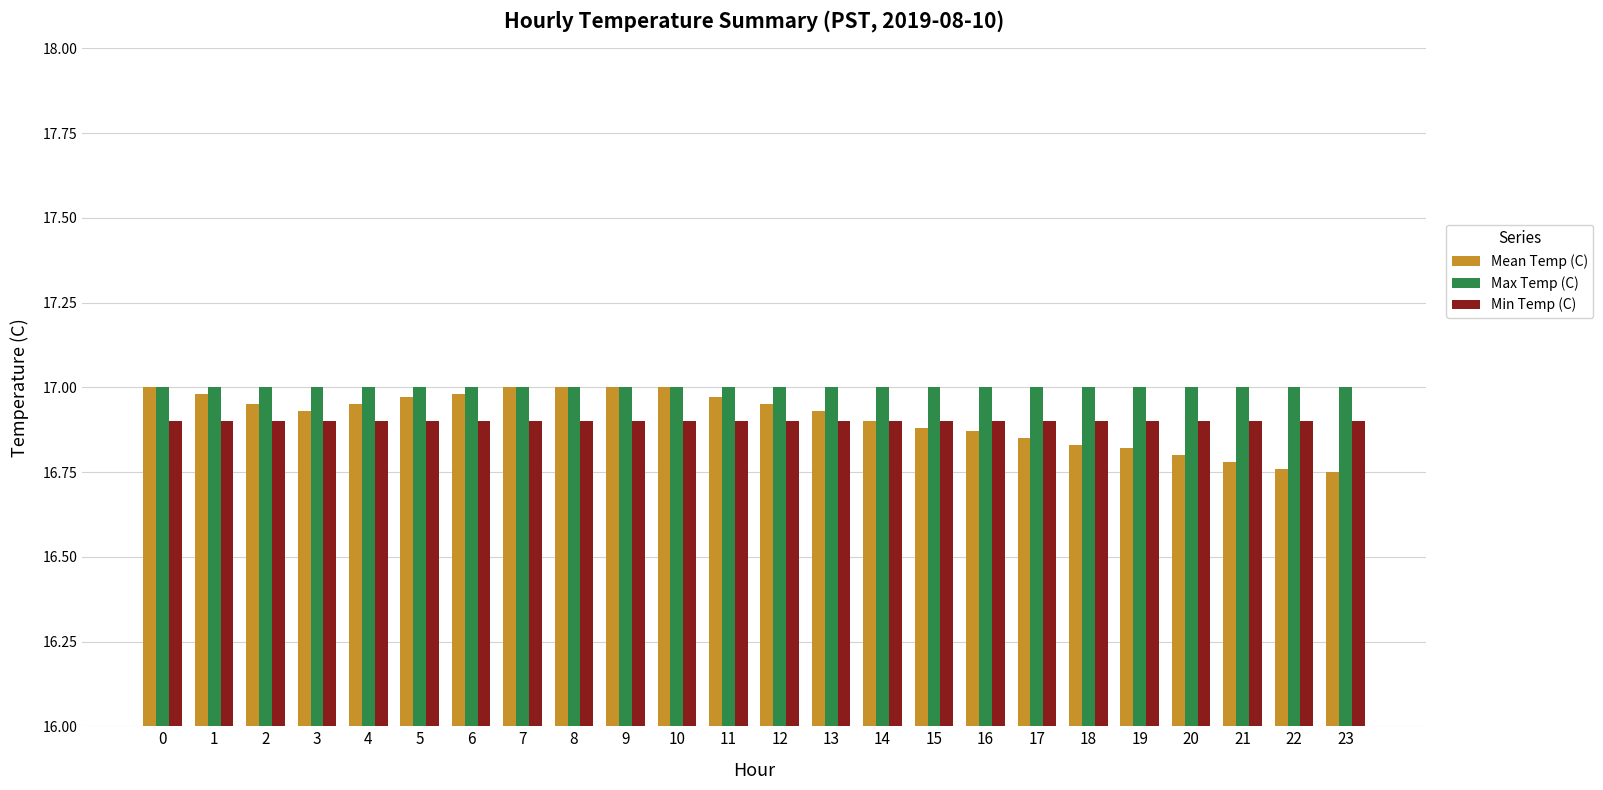

The value of Min Temp (C) at 9 is 16.9. True or false?

True